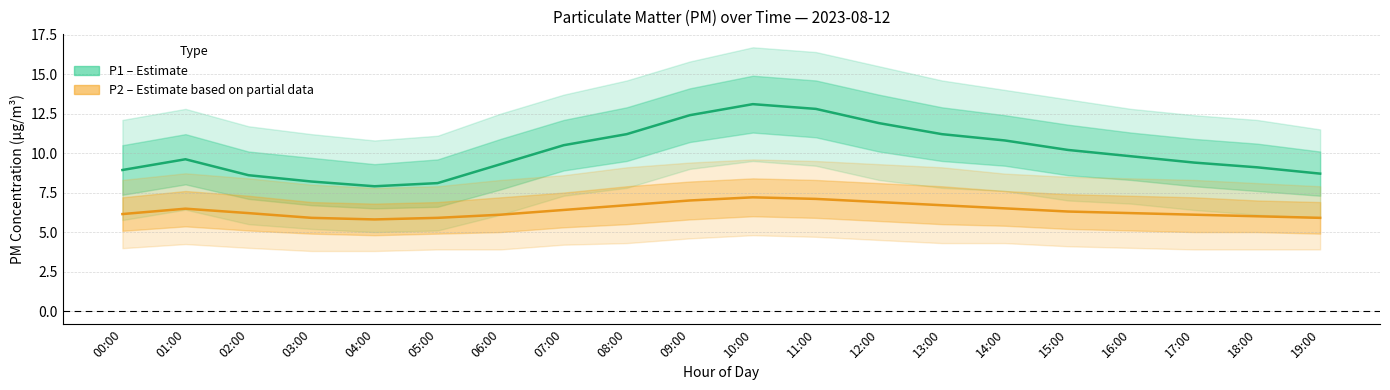

What is the difference between the maximum and minimum values in the P1 (Estimate) series?

5.2